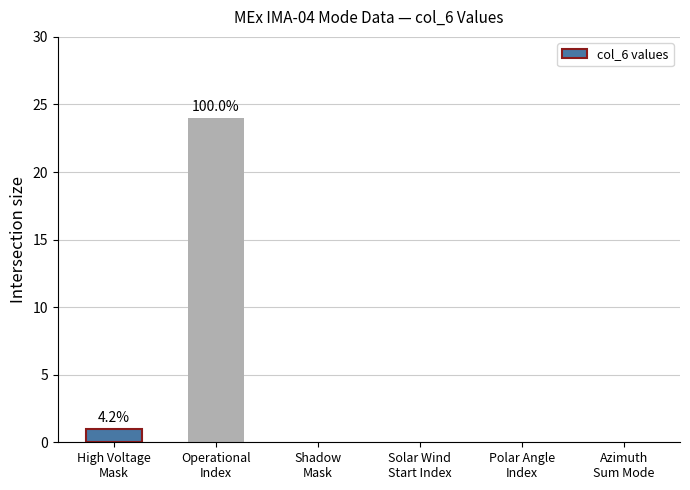

What is the maximum value shown in the chart?

24